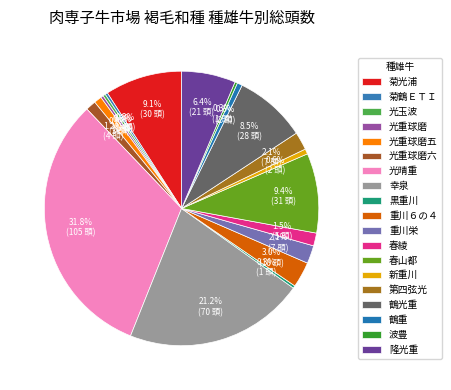

Is the sum of 春綾 and 波豊 greater than half?

No